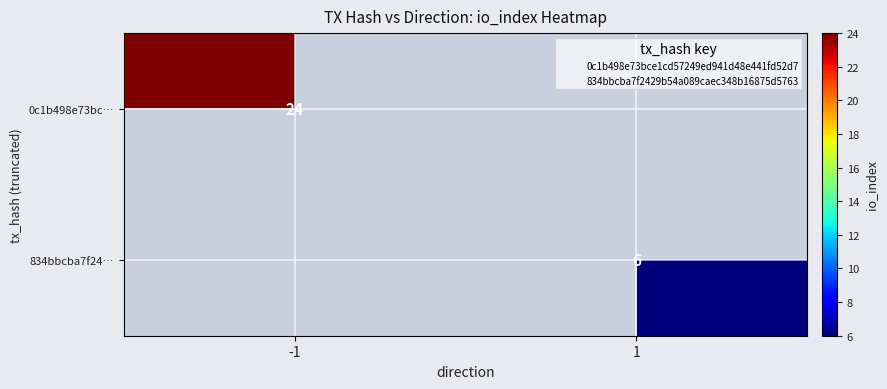

How many positive values does the 0c1b498e73bc… series have?

1